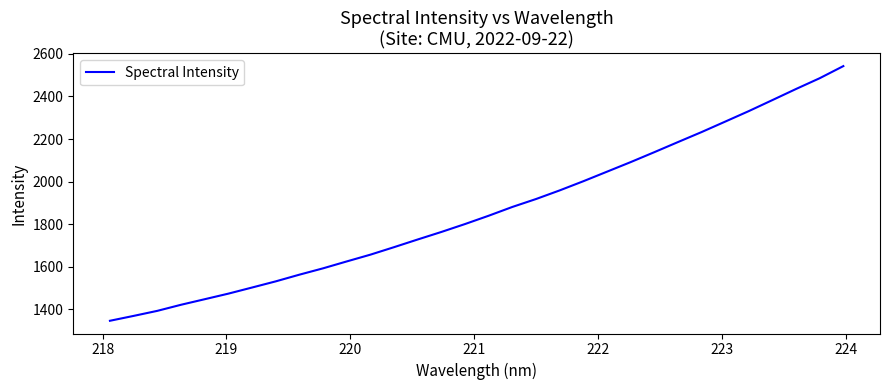

What is the difference between the maximum and minimum values?

1196.1